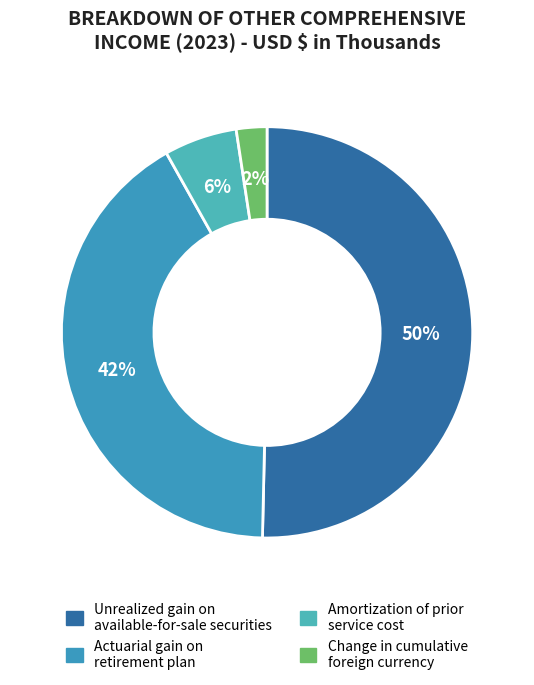

How many slices are in this pie chart?

4